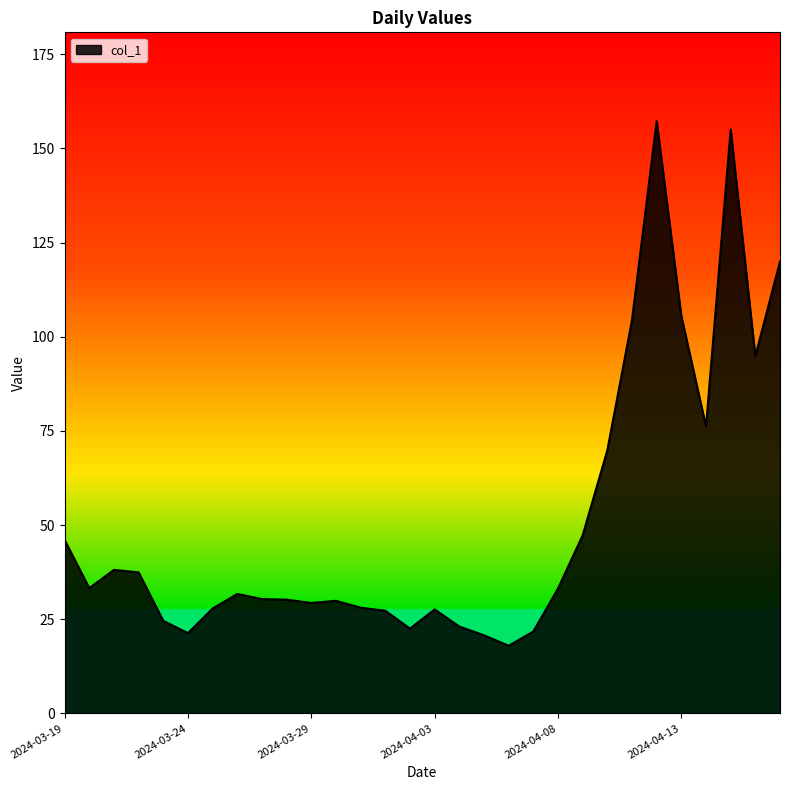

What is the smallest value displayed?

18.0